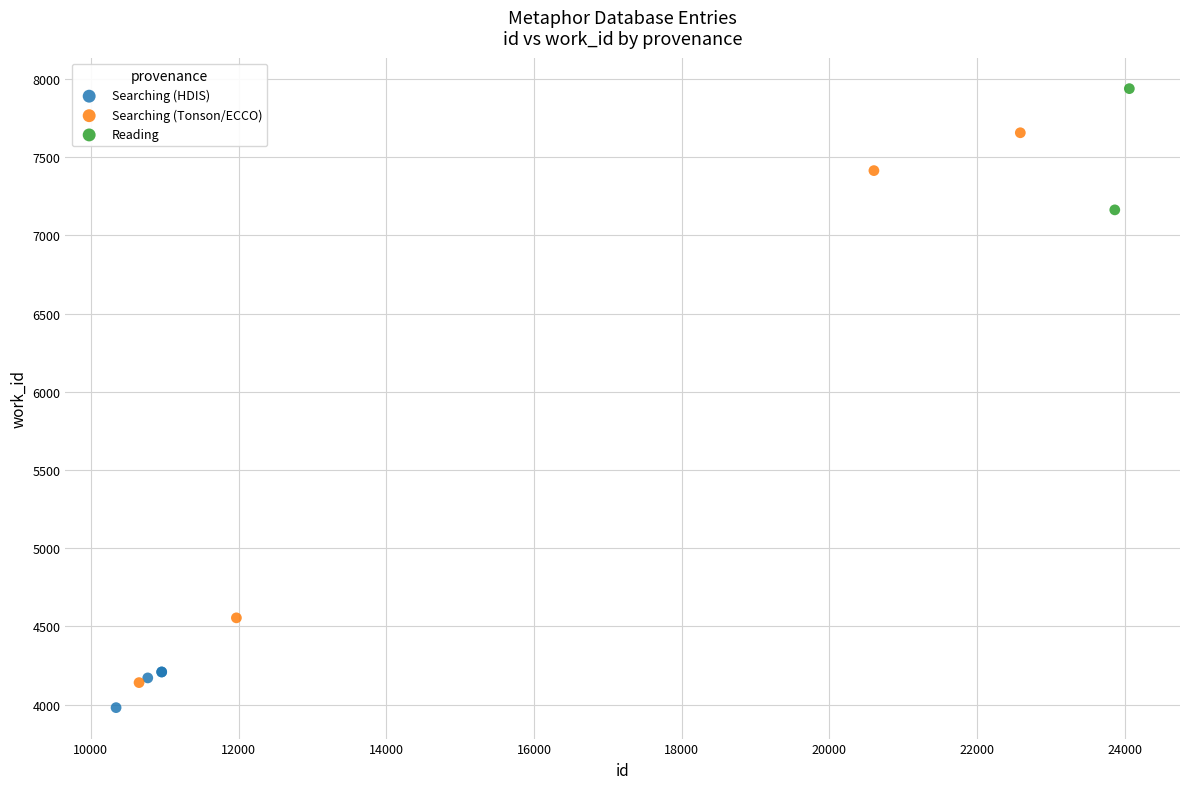

Which series has the largest Y range (max minus min)?

Searching (Tonson/ECCO)